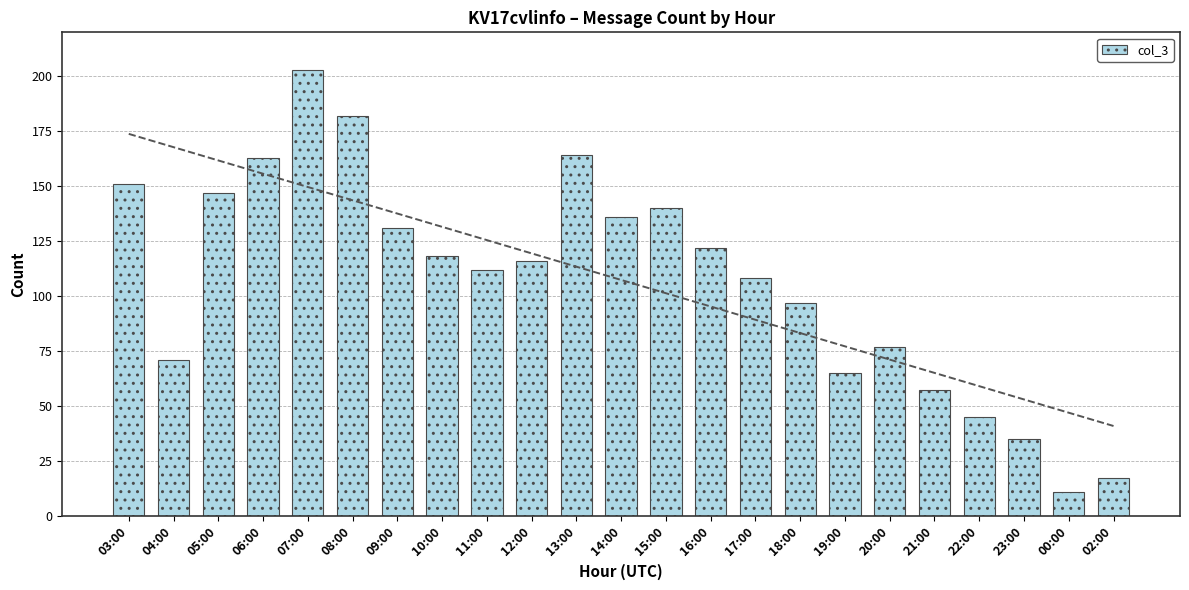

What is the label of the 4th bar from the left?

06:00